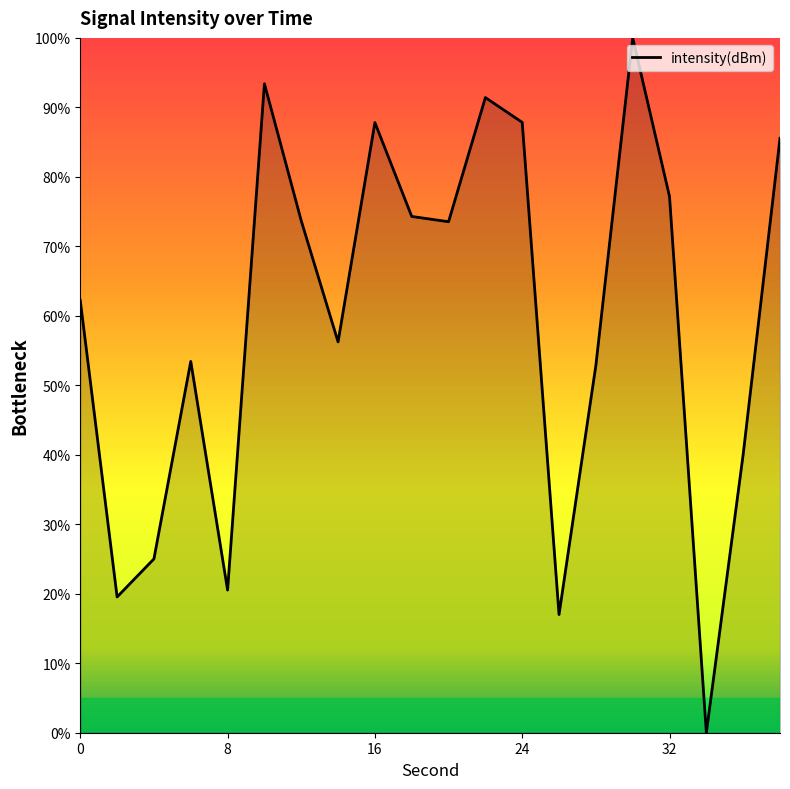

What is the greatest value displayed?

100.0